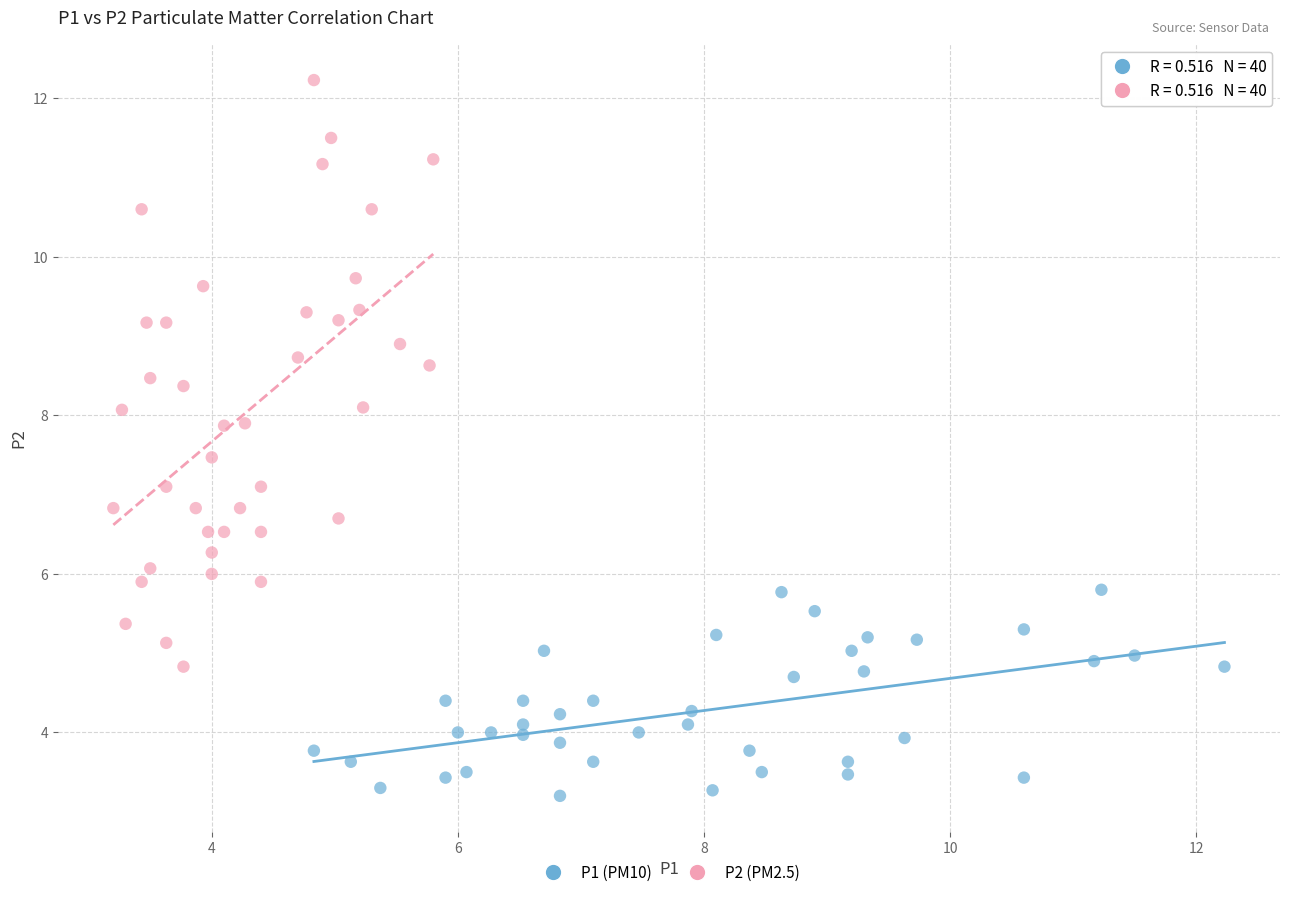

Which series has the largest Y range (max minus min)?

P2 (PM2.5)